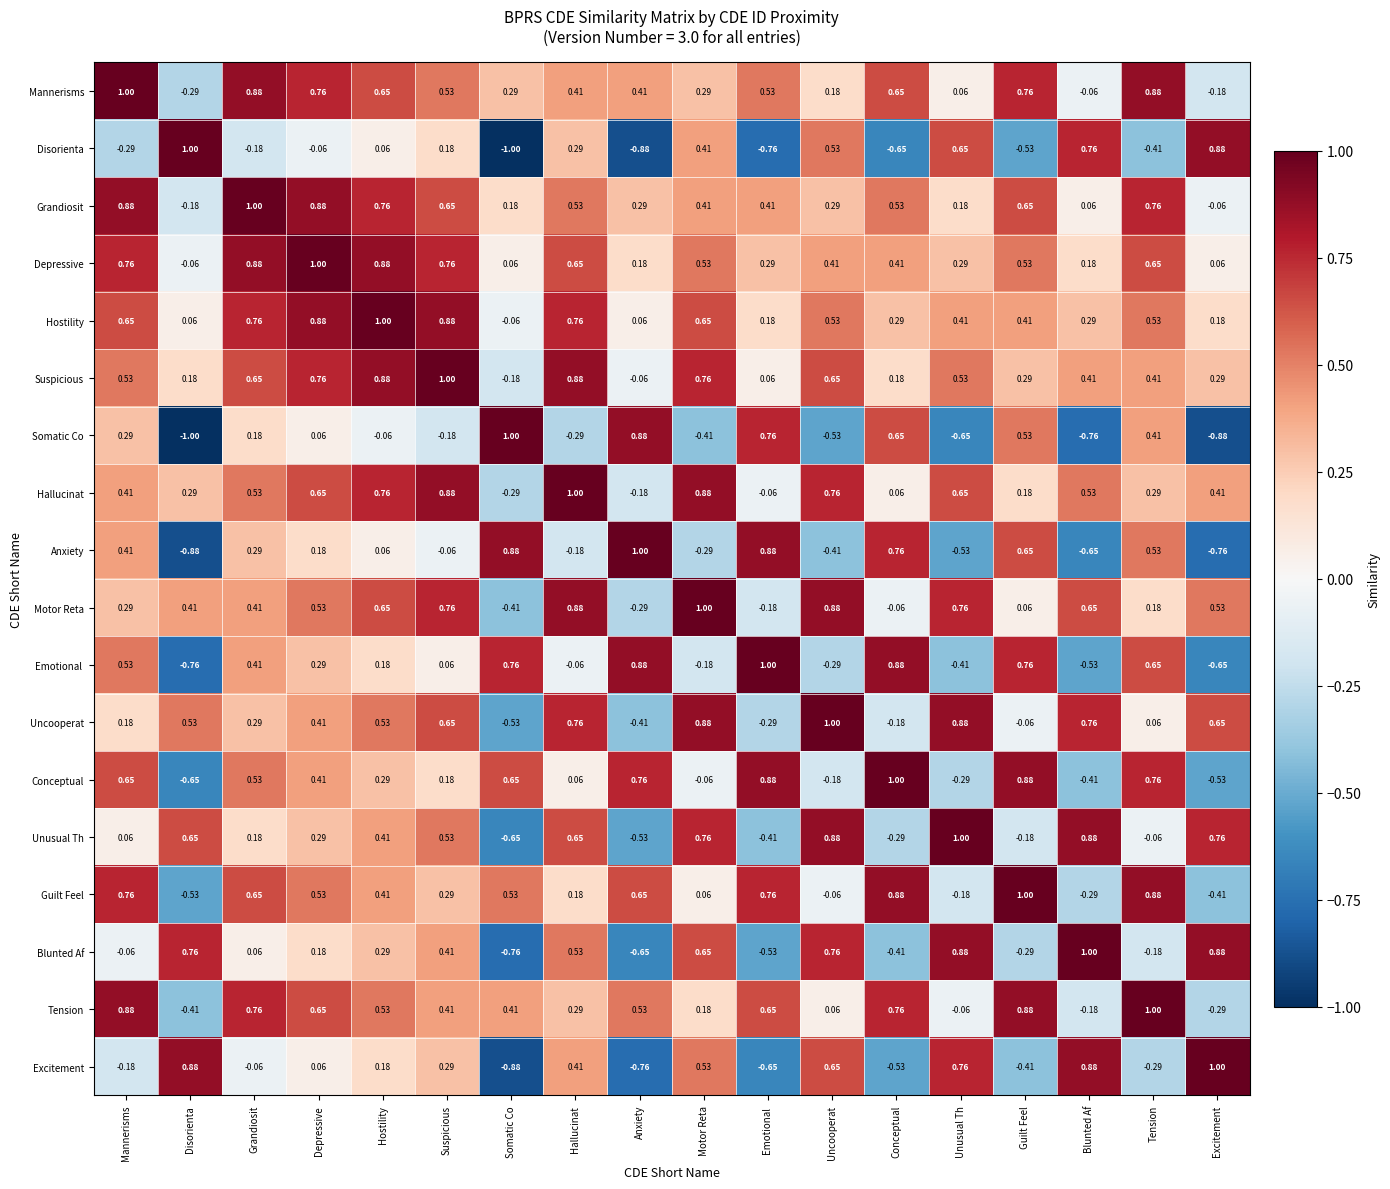

At which label does Disorienta first exceed 0?

Disorienta